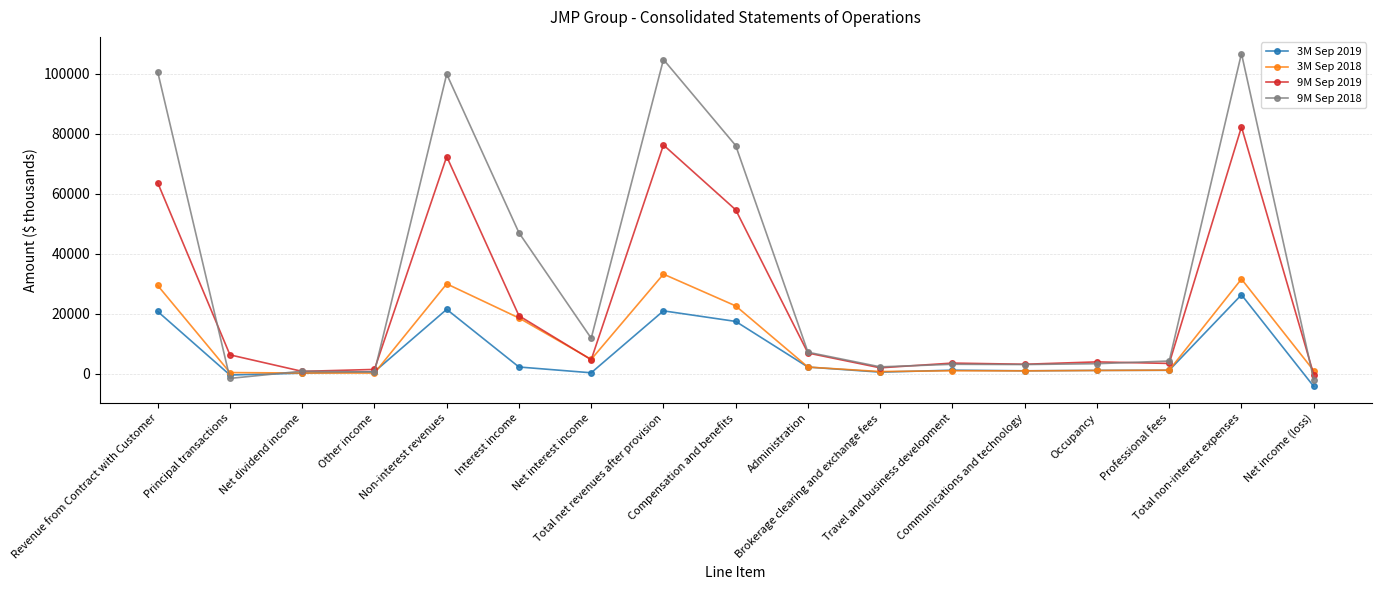

Count the number of categories in the chart.

17